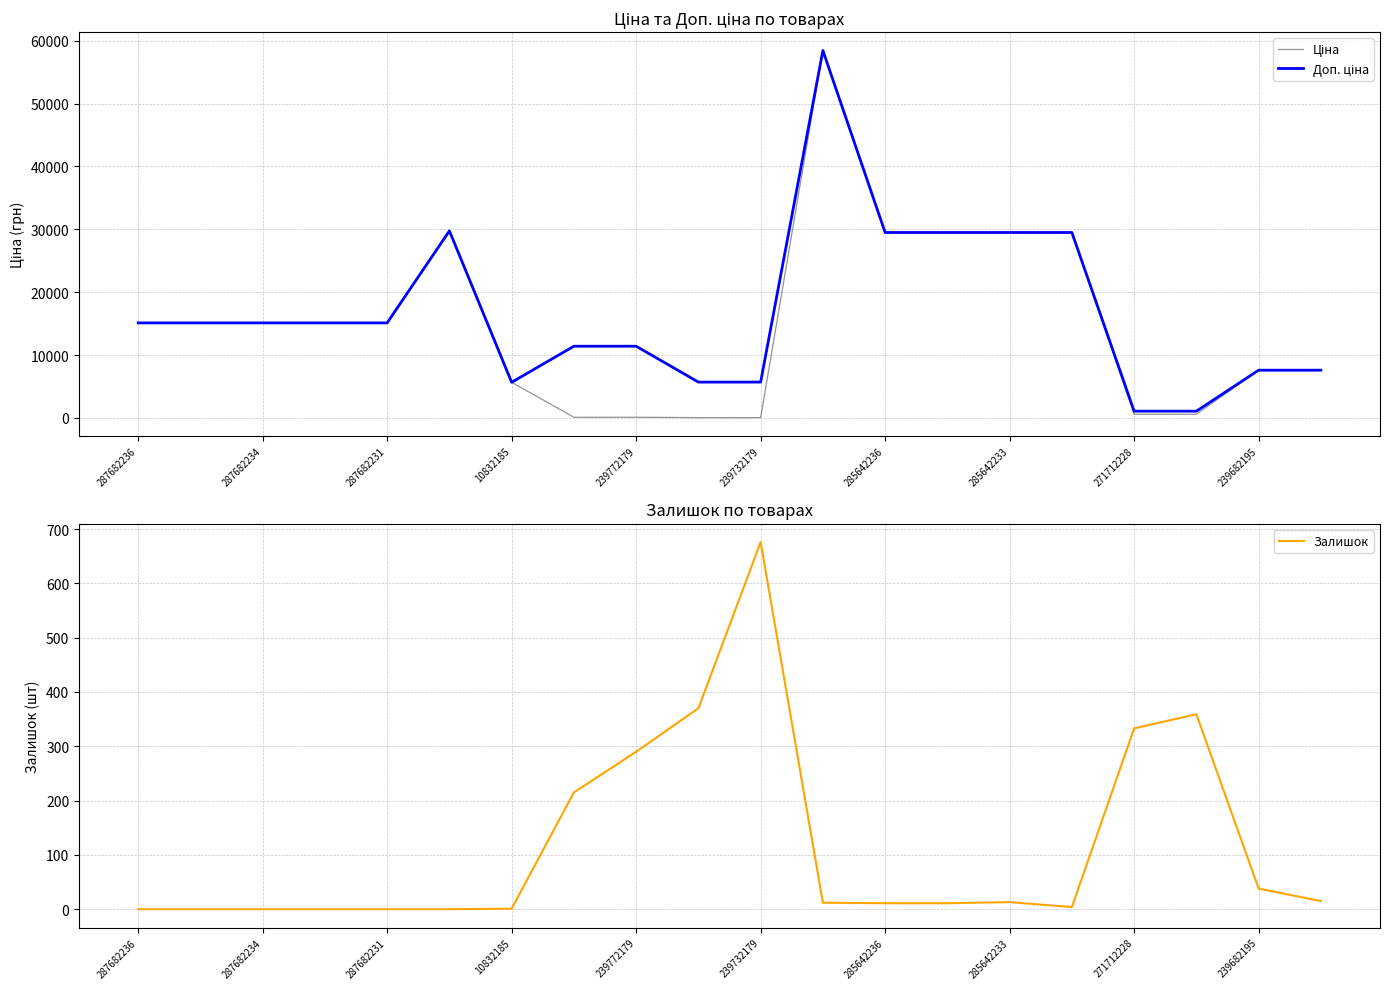

Which series has the largest total across all categories?

Доп. ціна